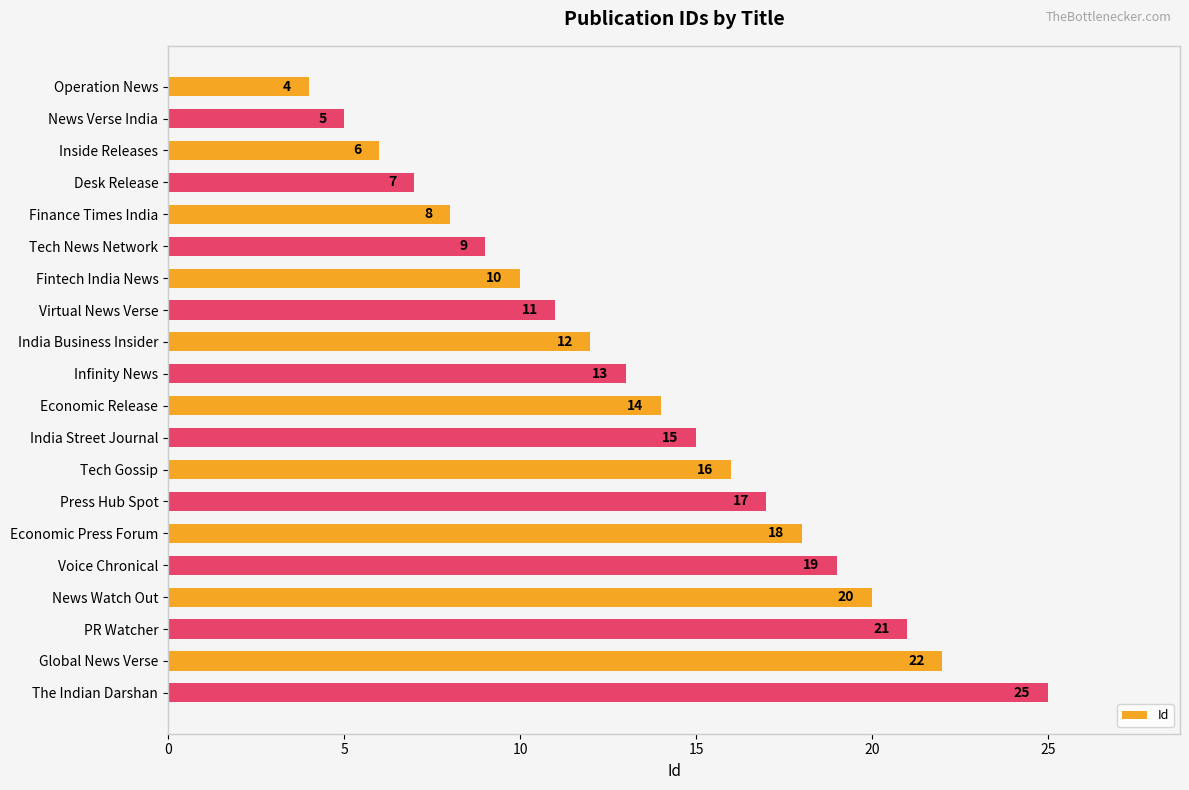

What is the label of the 13th bar from the top?

Tech Gossip